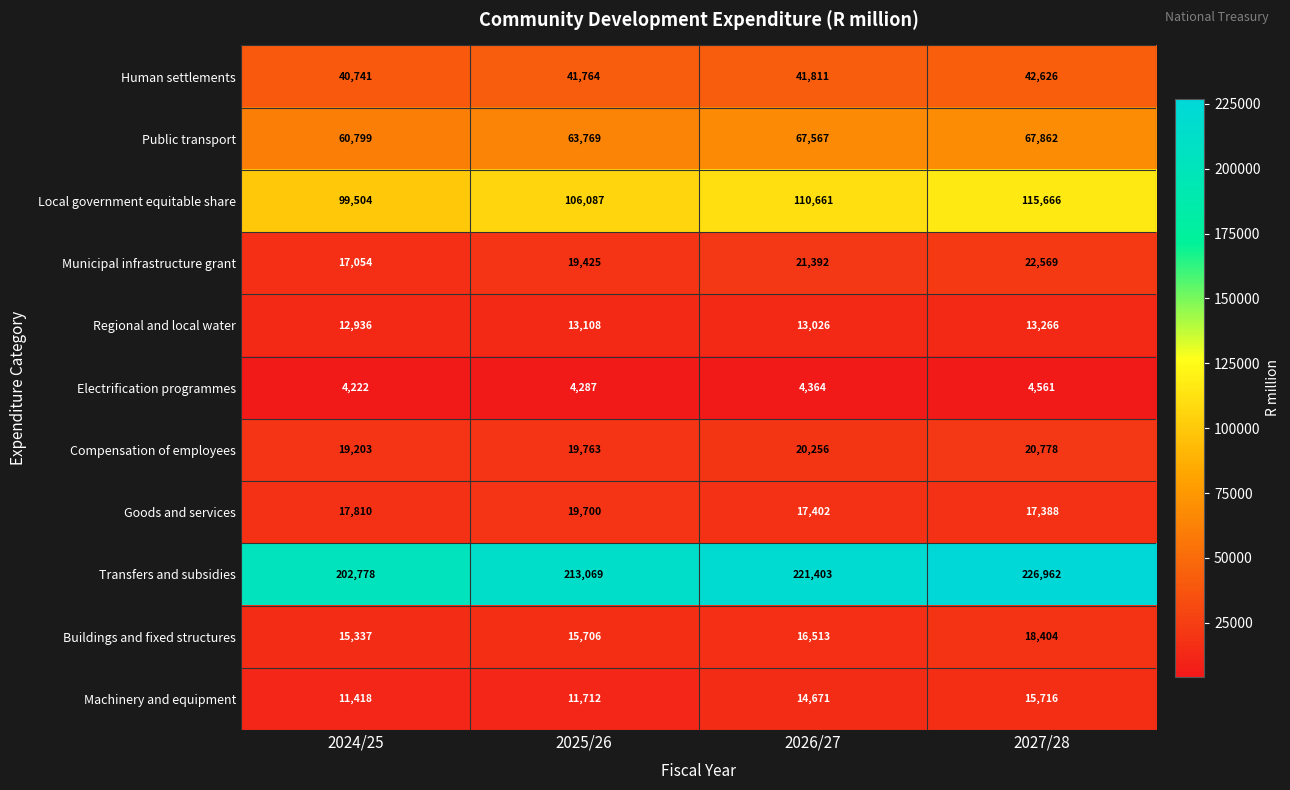

Where is Transfers and subsidies nearest to the value 214870?

2025/26